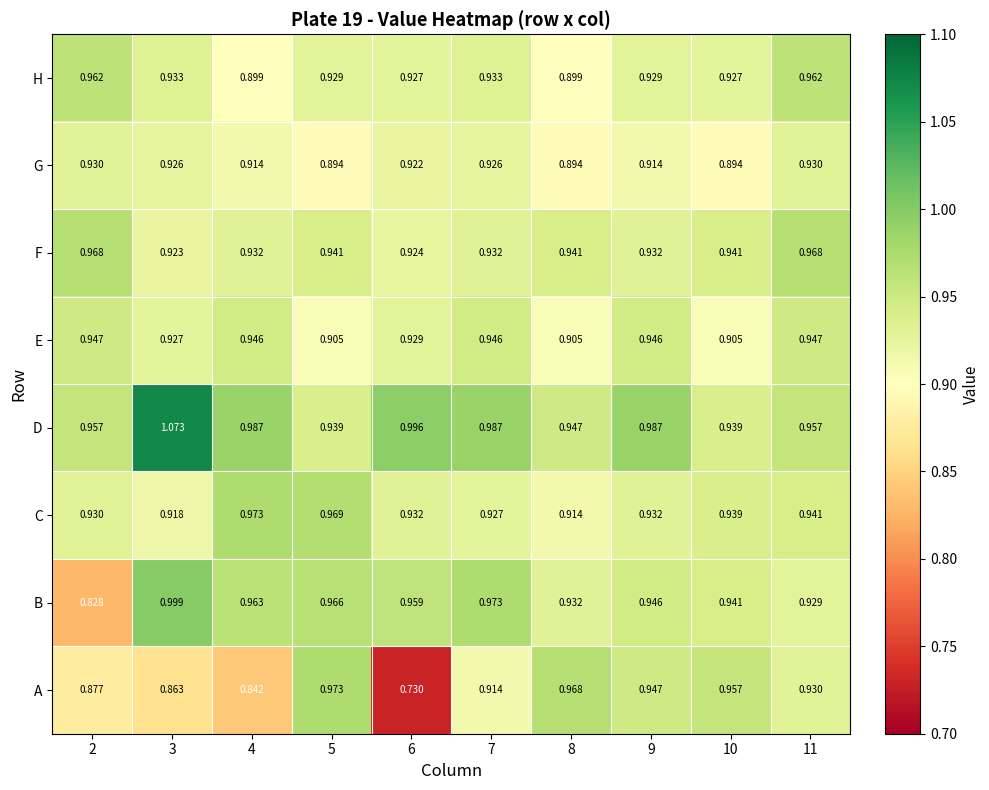

What is the difference between the highest and lowest values at 3?

0.2